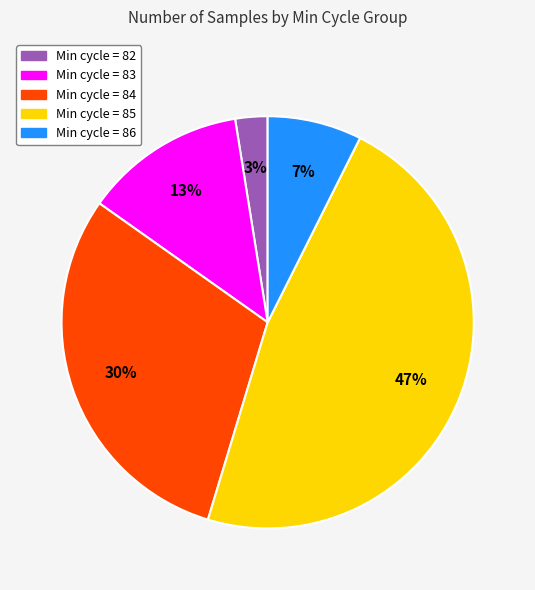

Is there any slice that represents more than half of the pie?

No